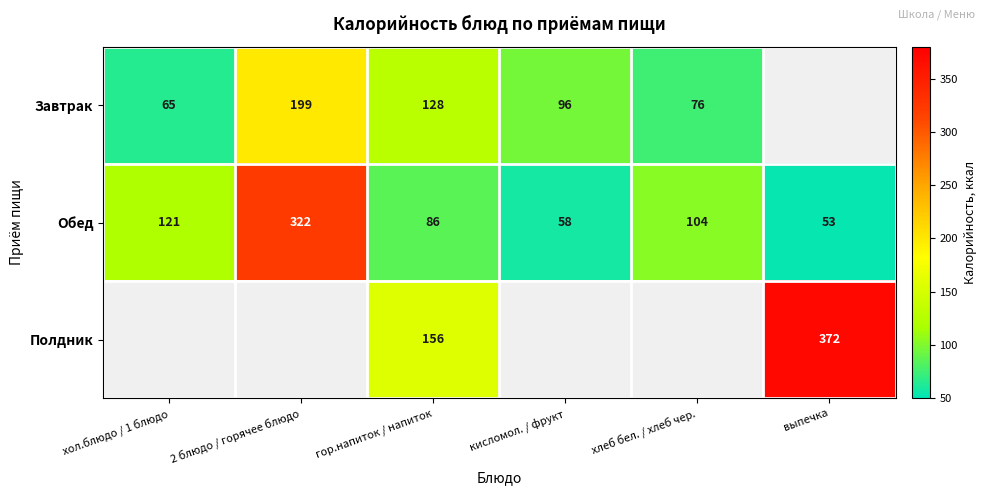

What is the spread (max minus min) of values at гор.напиток / напиток?

70